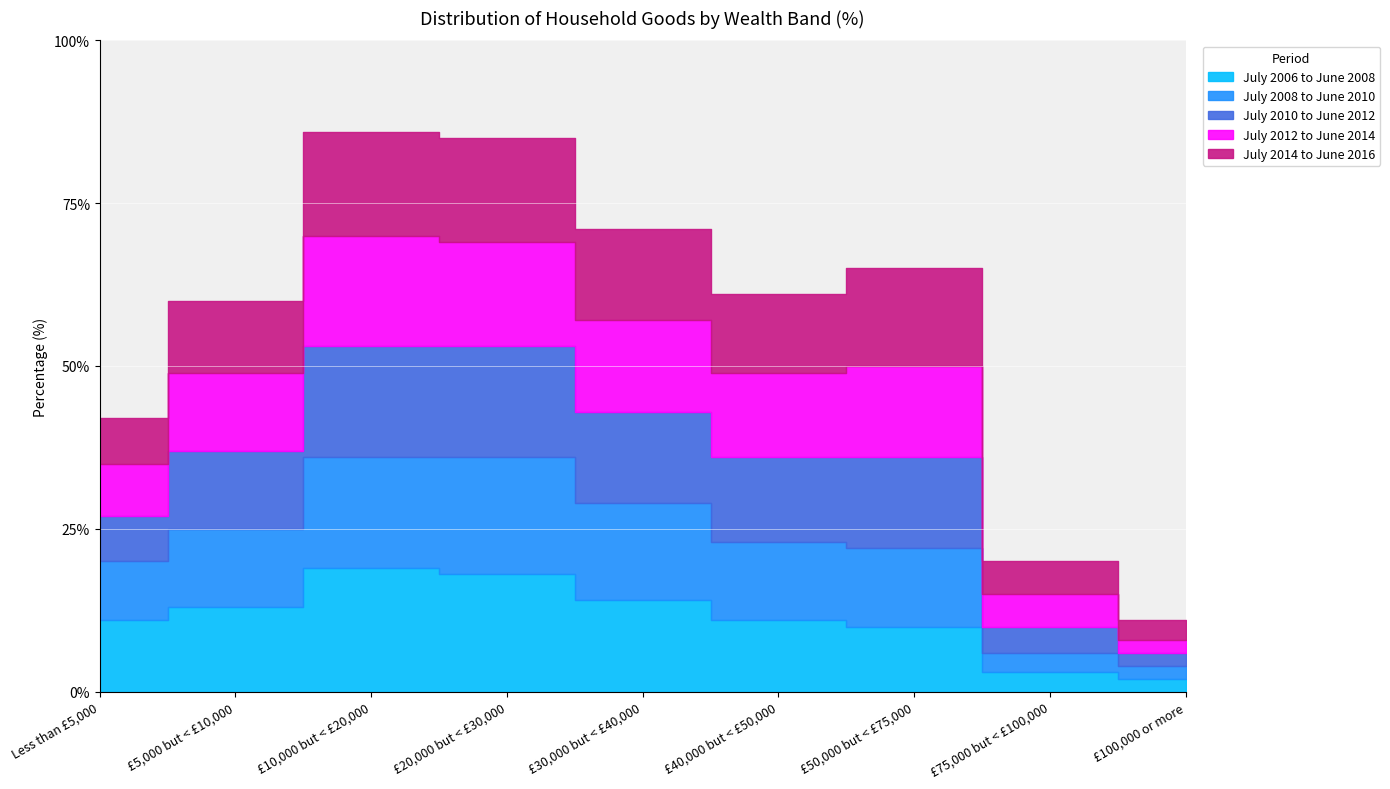

Read the July 2008 to June 2010 value at £50,000 but < £75,000.

12